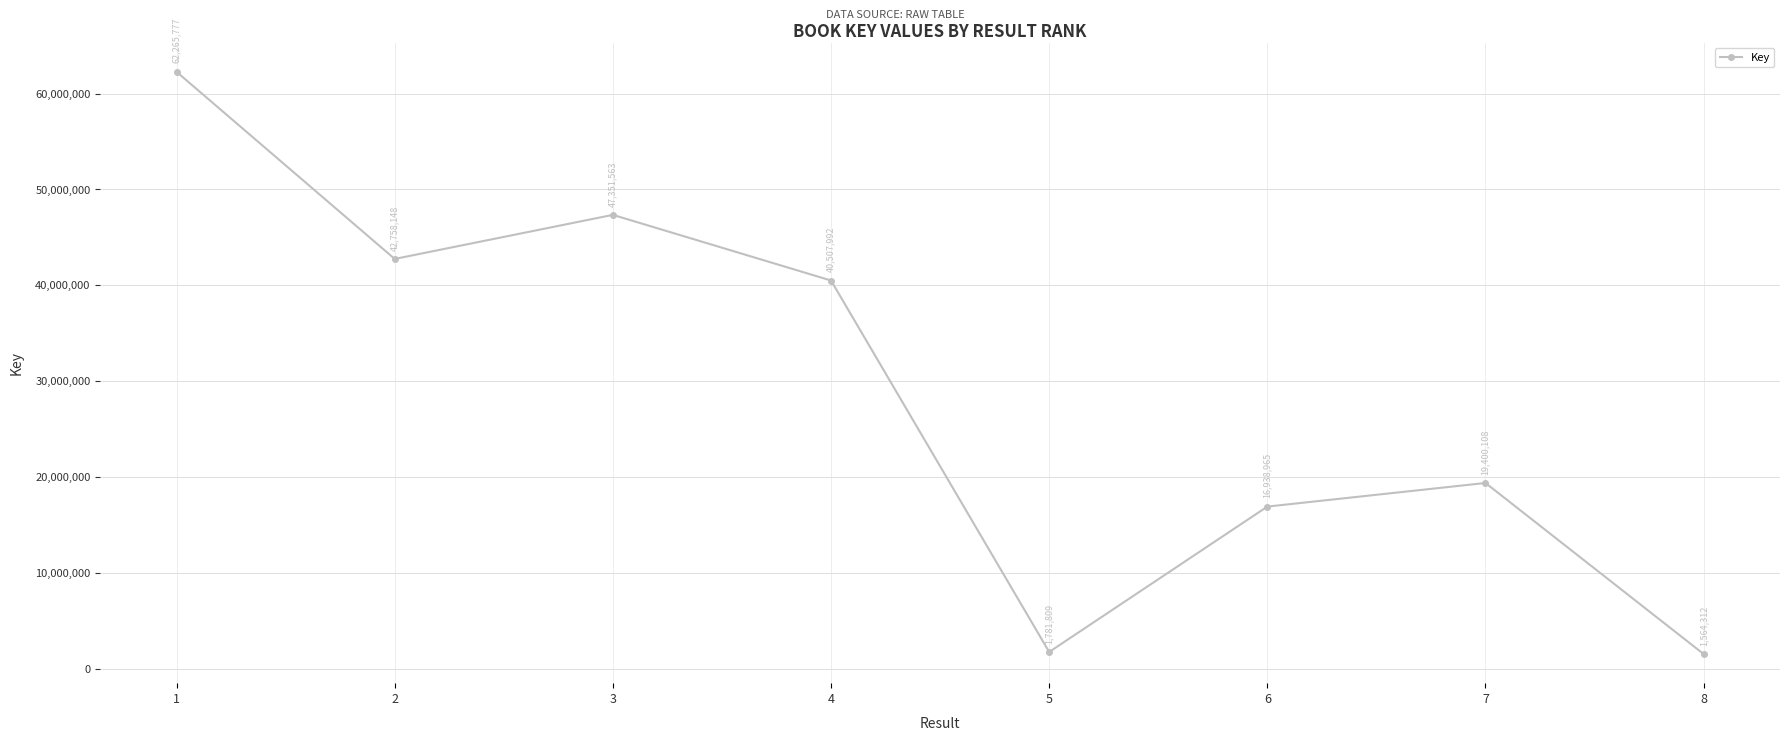

Where is the first local maximum?

3